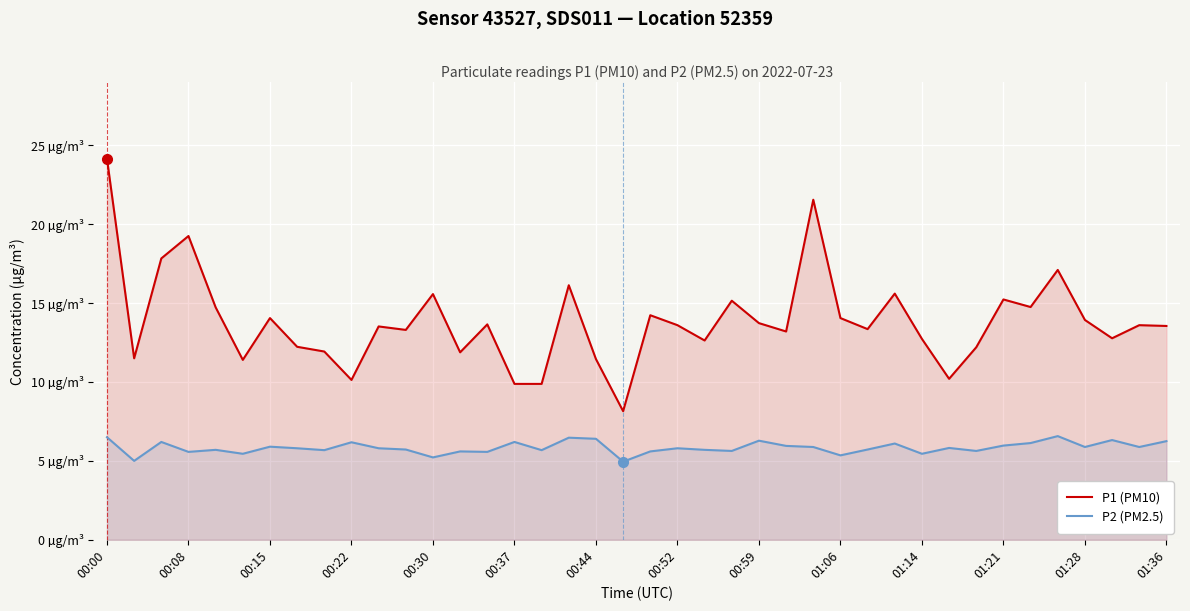

What is the highest value of the P1 (PM10) series?

24.1